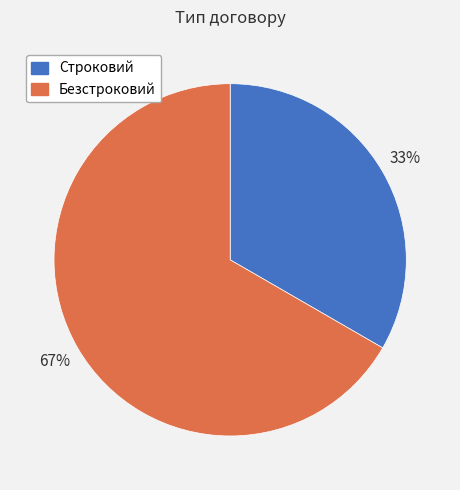

To the nearest percent, what portion does Безстроковий represent?

67%